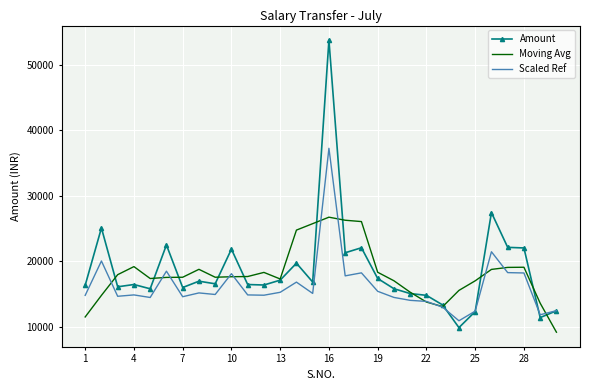

How many values in the Amount series are below 16580?

15